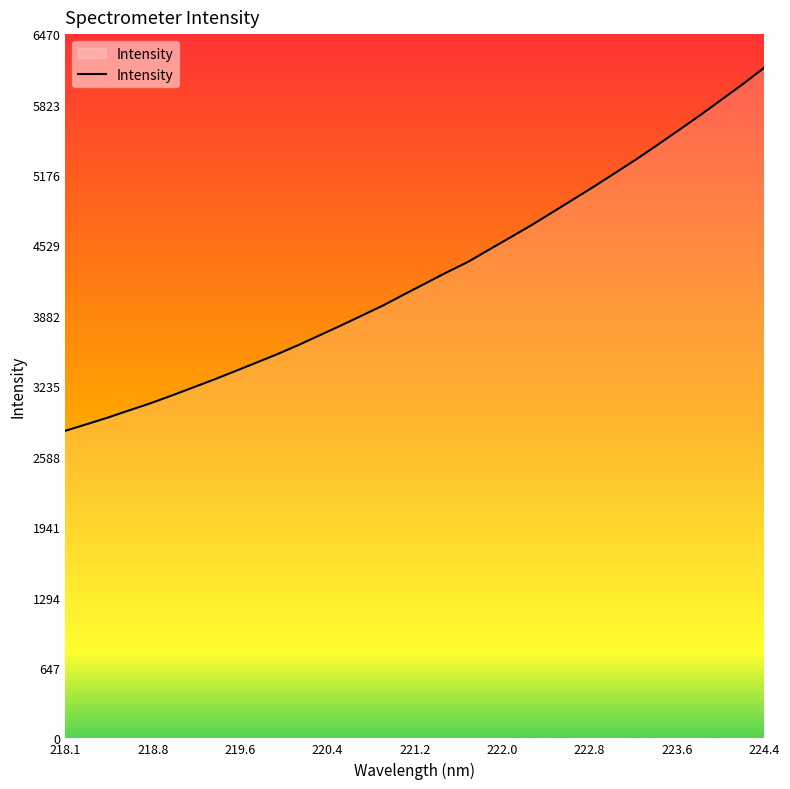

What is the minimum value shown in the chart?

2826.3